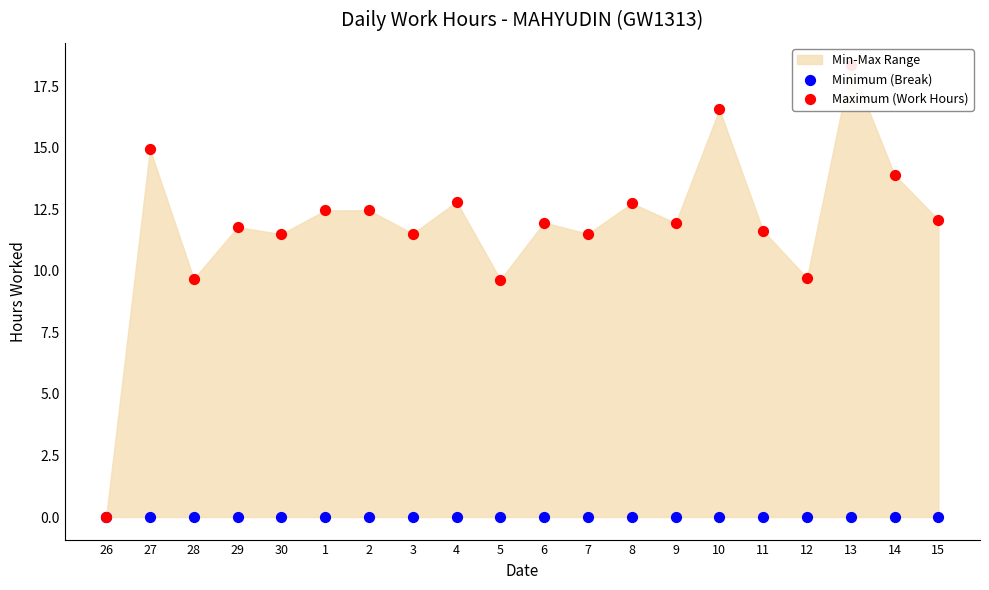

Is the value of Minimum (Break) at 30 greater than the value of Maximum (Work Hours) at 27?

No